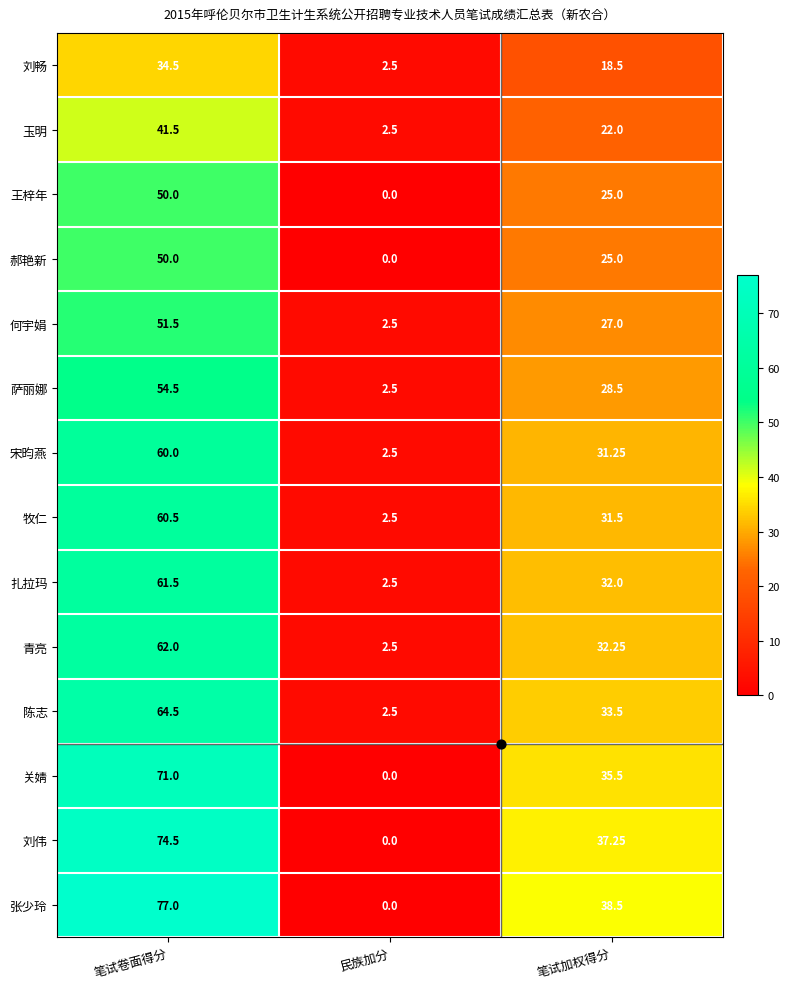

At which category is the sum across all series the highest?

笔试卷面得分